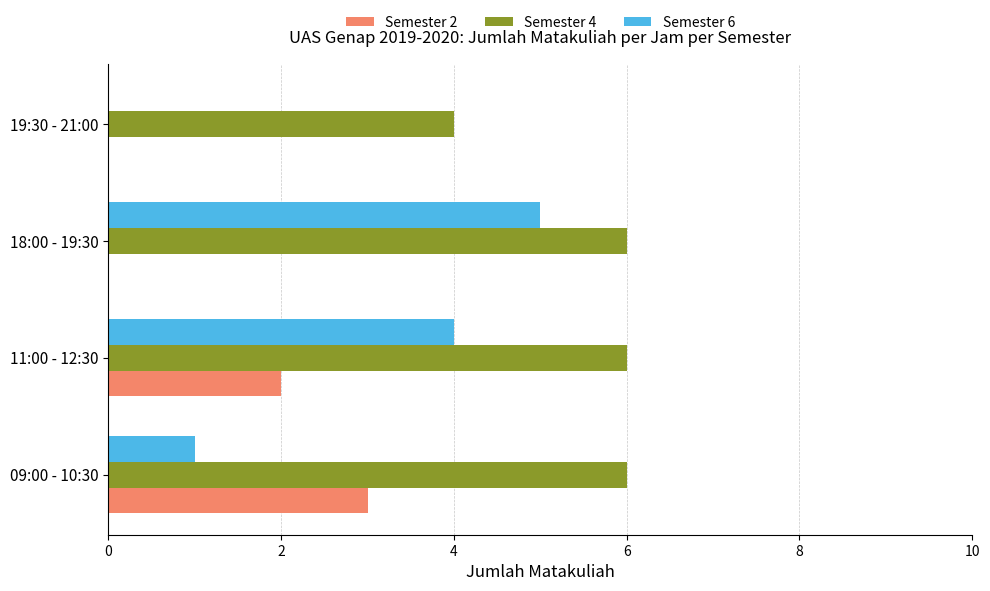

Which series has the largest total across all categories?

Semester 4